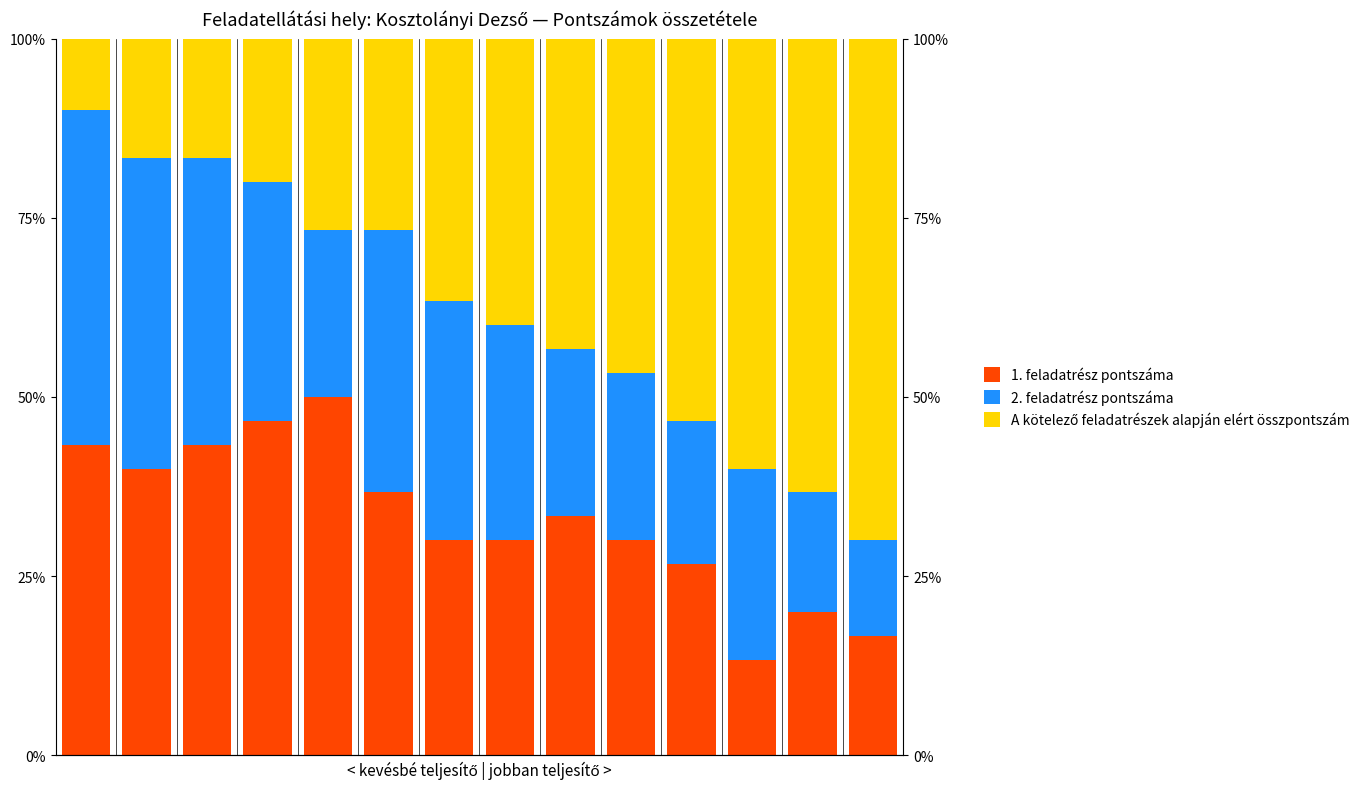

How many data points does each series have?

14